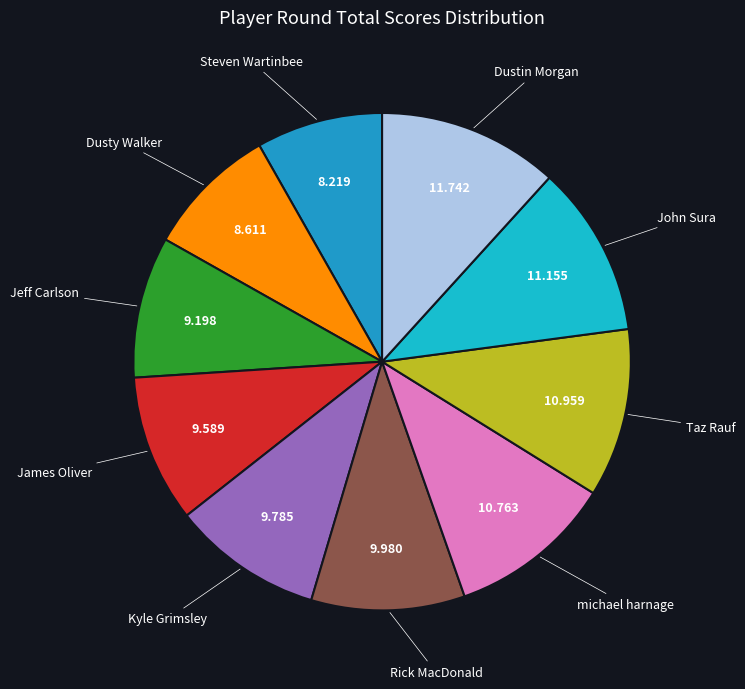

How many segments does this pie chart have?

10